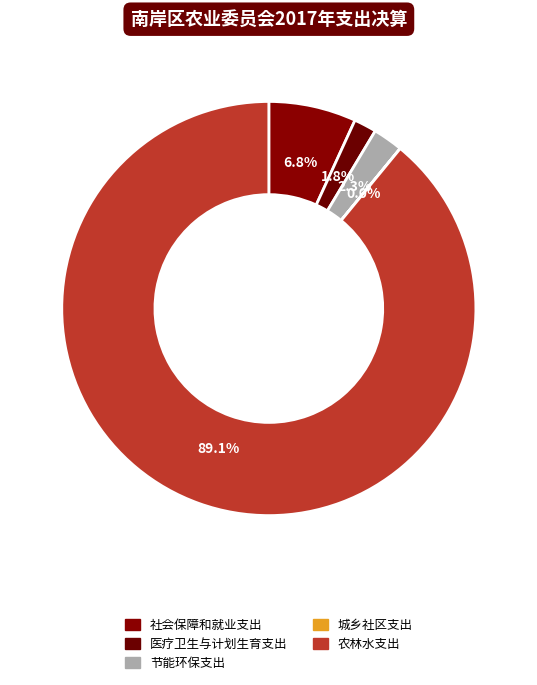

Combined, what portion of the pie is 城乡社区支出 and 医疗卫生与计划生育支出?

1.8%